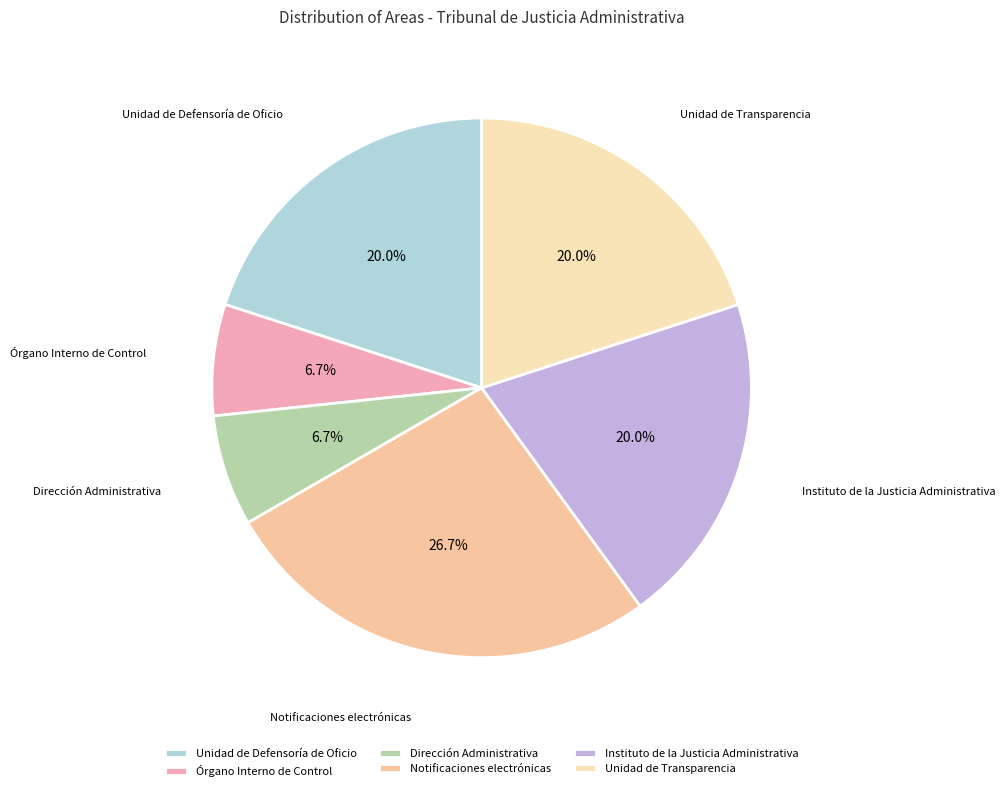

What is the ratio of the value at Unidad de Defensoría de Oficio to the value at Dirección Administrativa?

3.0